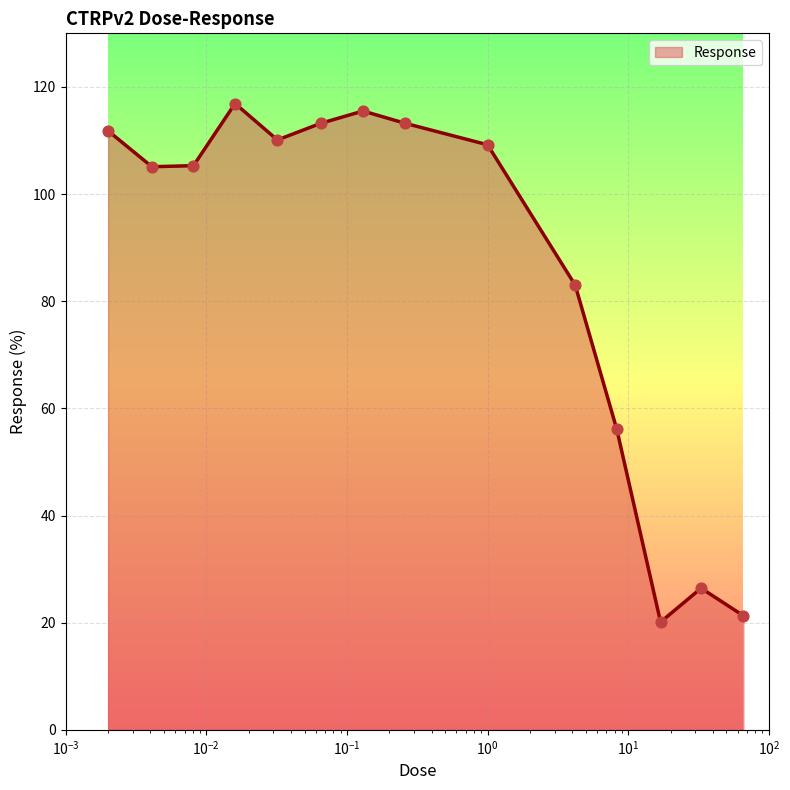

What is the difference between the maximum and minimum values?

96.8